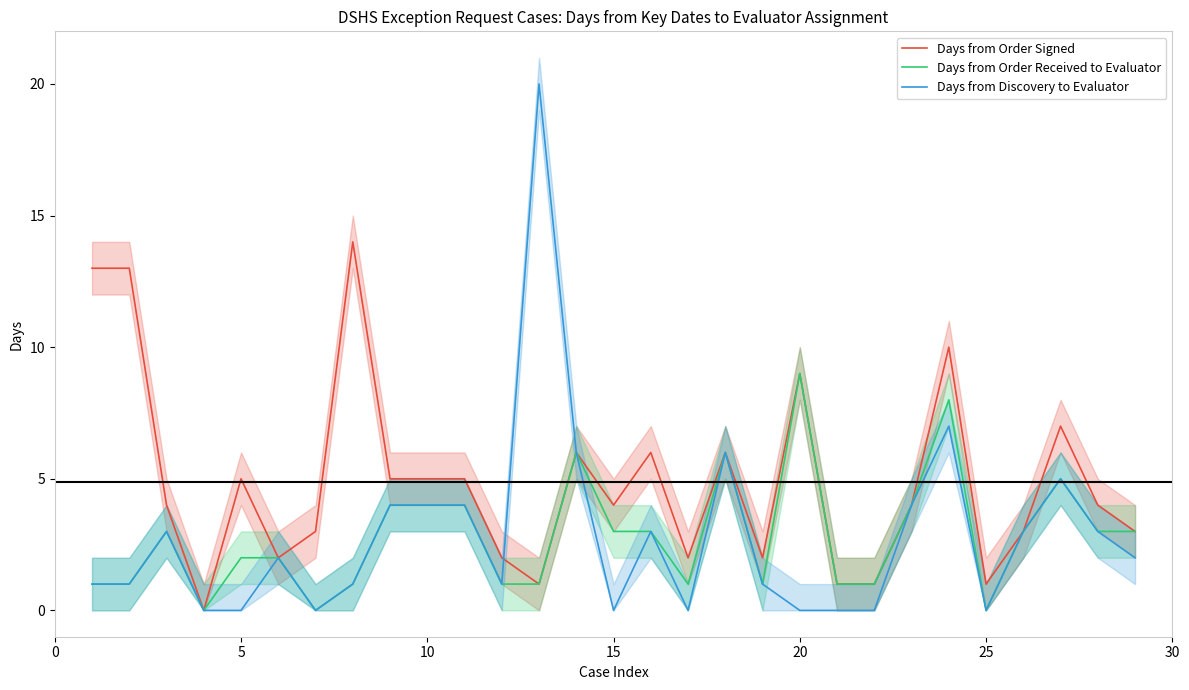

How many lines are shown in the chart?

3